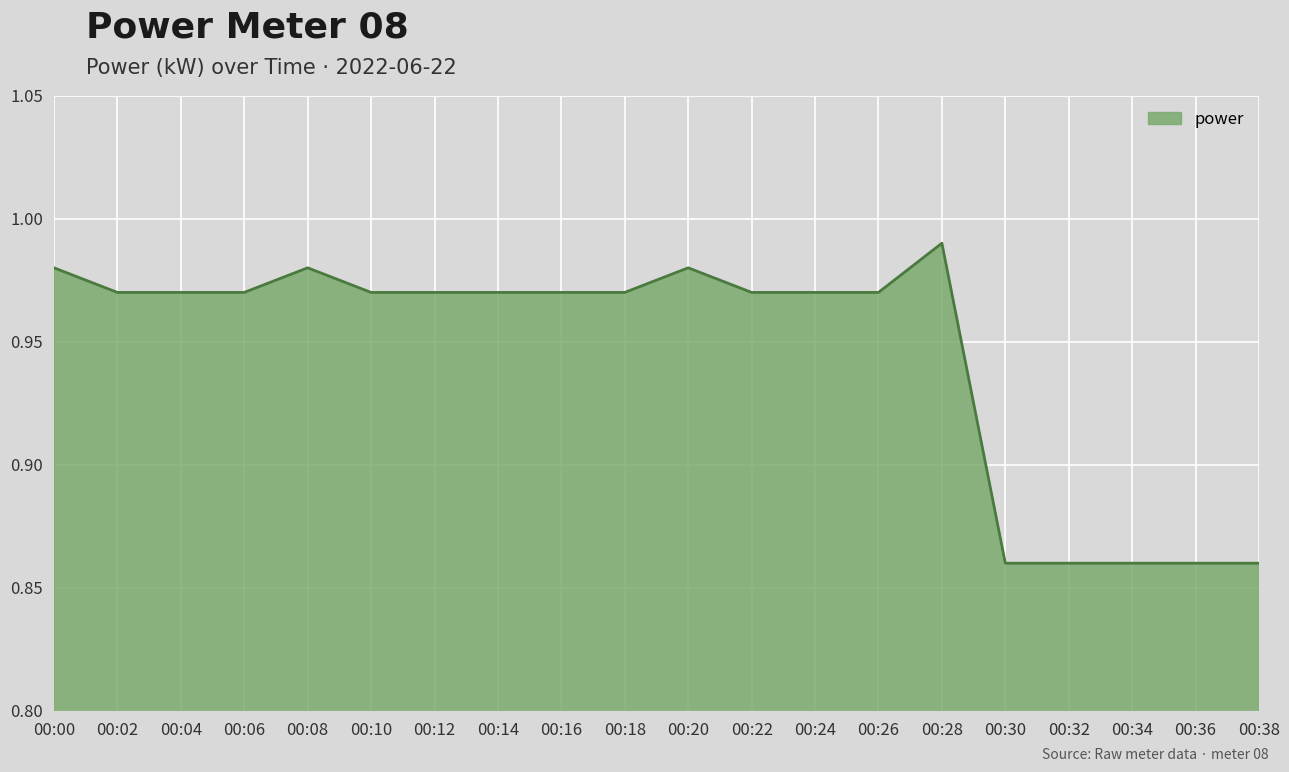

Which category has the highest value across all series?

00:28